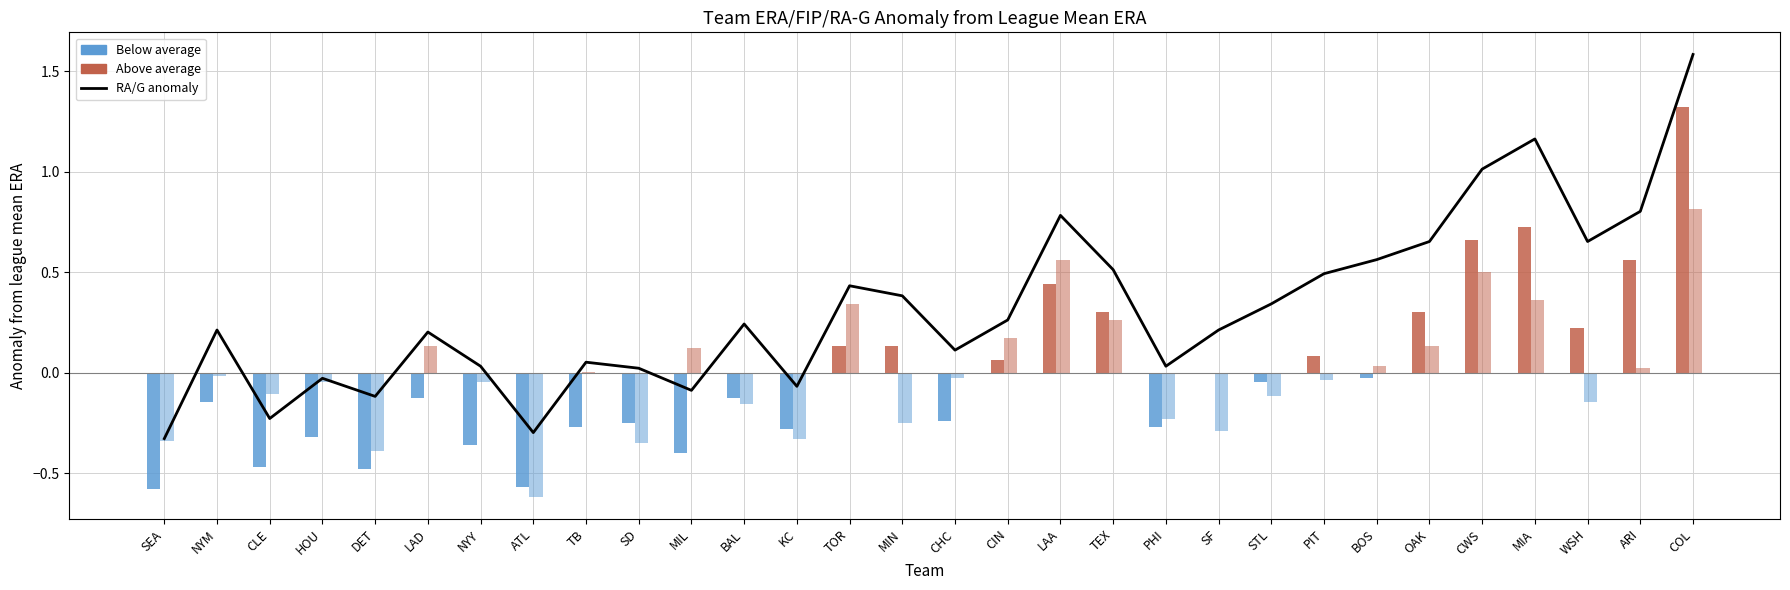

The chart shows a value of 0.0 at PHI. True or false?

True